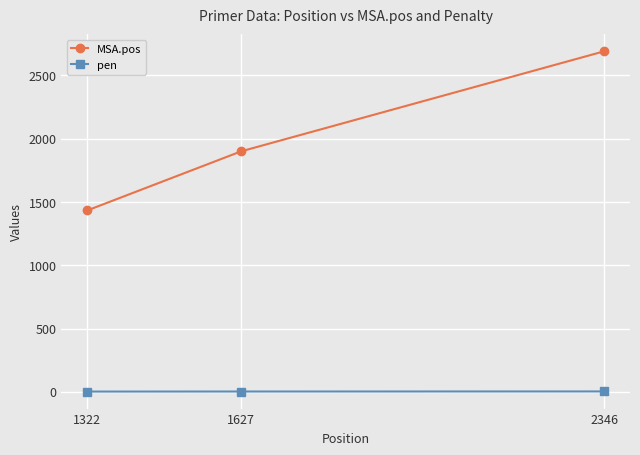

What is the greatest value displayed?

2690.0